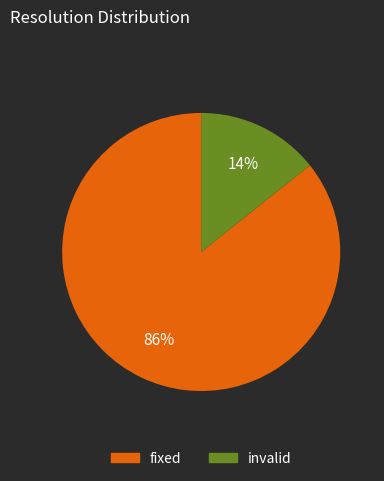

To the nearest percent, what is the combined percentage of fixed and invalid?

100%